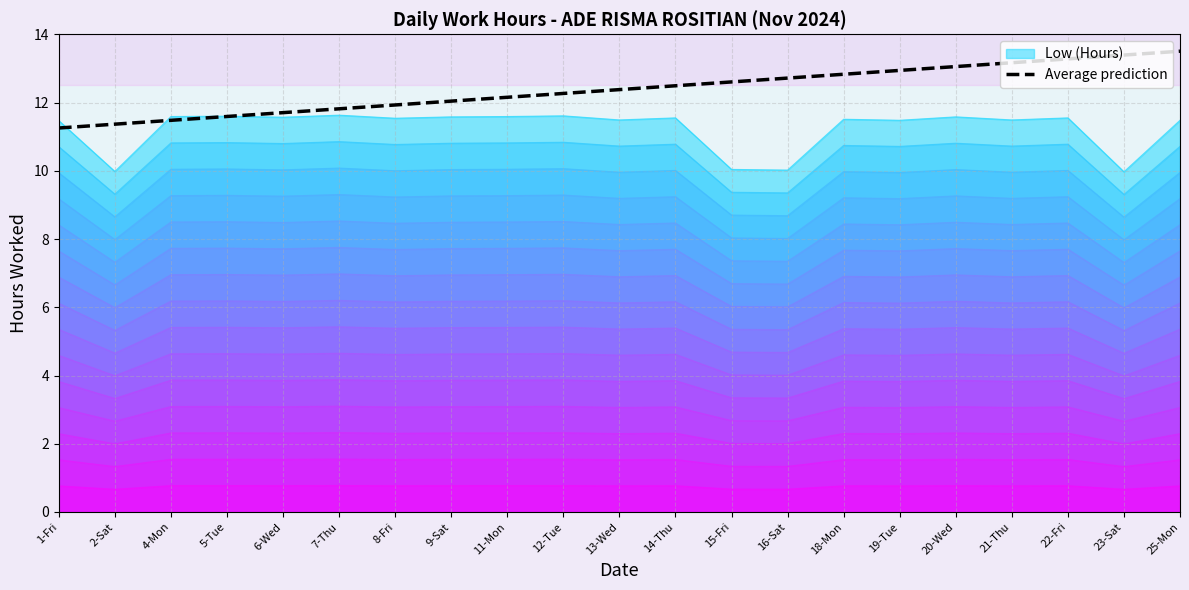

What is the average value?

12.4